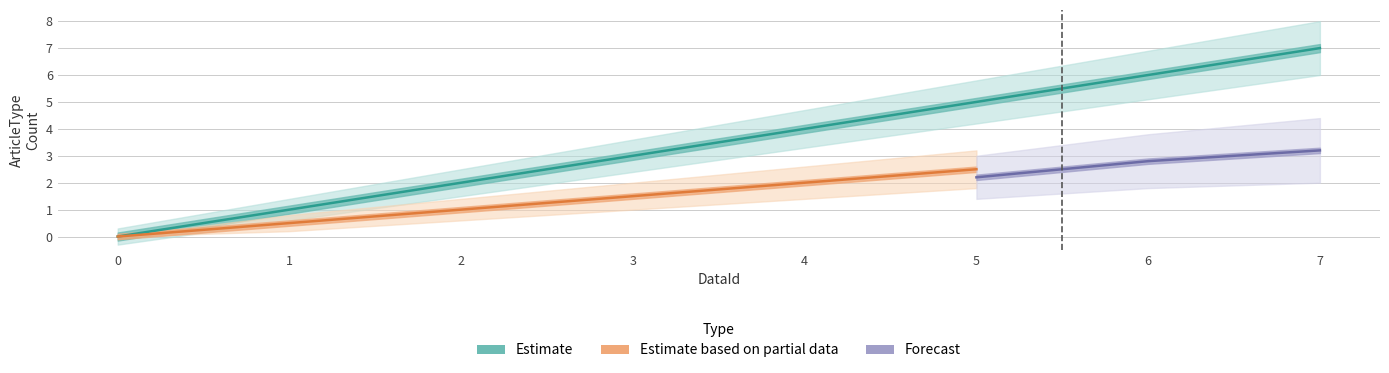

At which label does Estimate based on partial data first exceed 2?

5